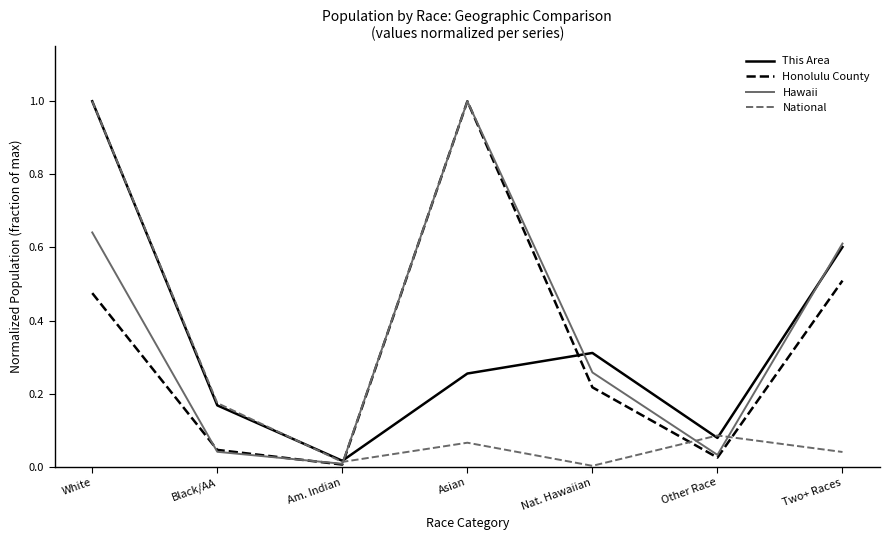

What position from the left is Asian?

4